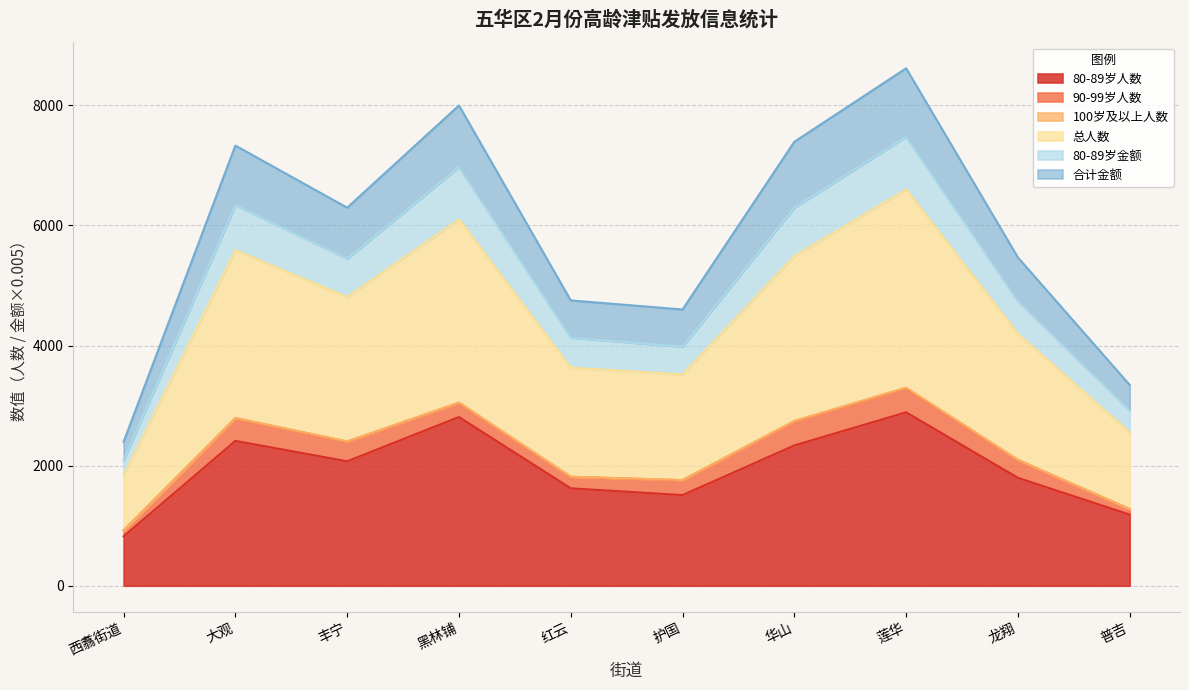

What is the maximum value for 80-89岁人数?

2888.0